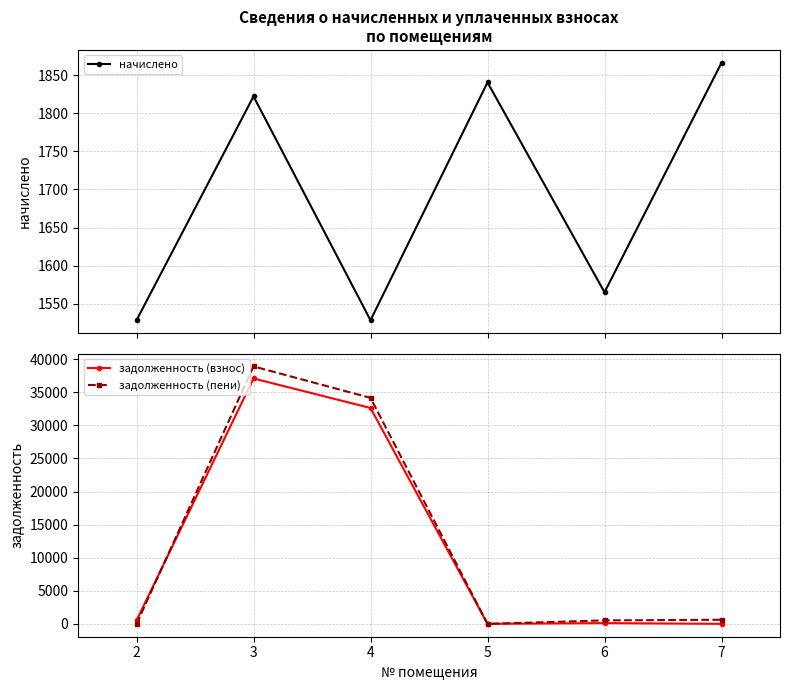

Where is the first local minimum for задолженность (взнос)?

5